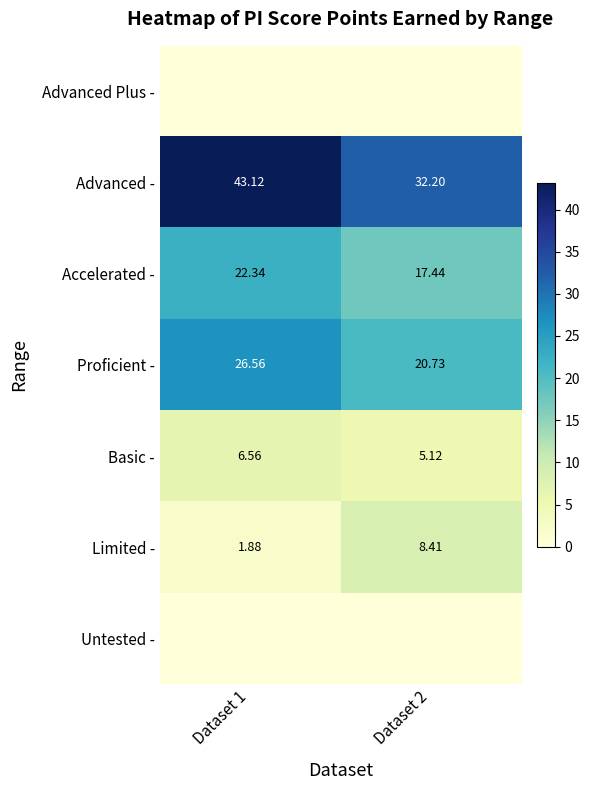

The value of Basic - at Dataset 2 is 7.6. True or false?

False